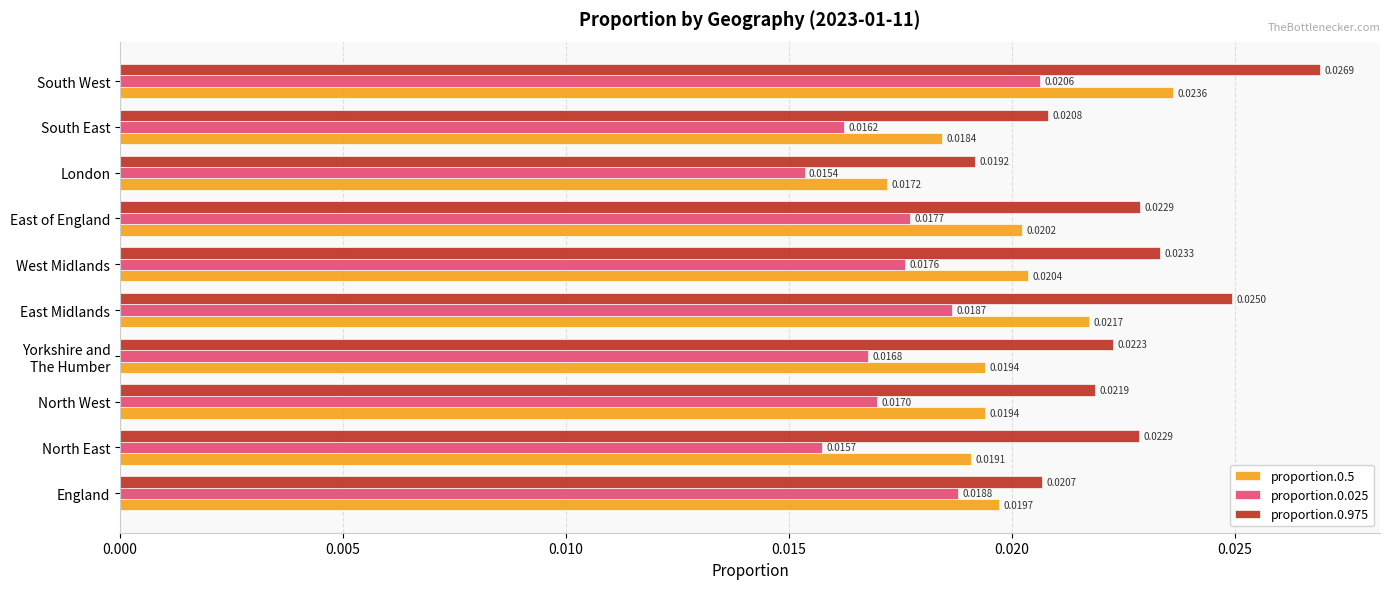

Which series has the largest range (max minus min)?

proportion.0.975